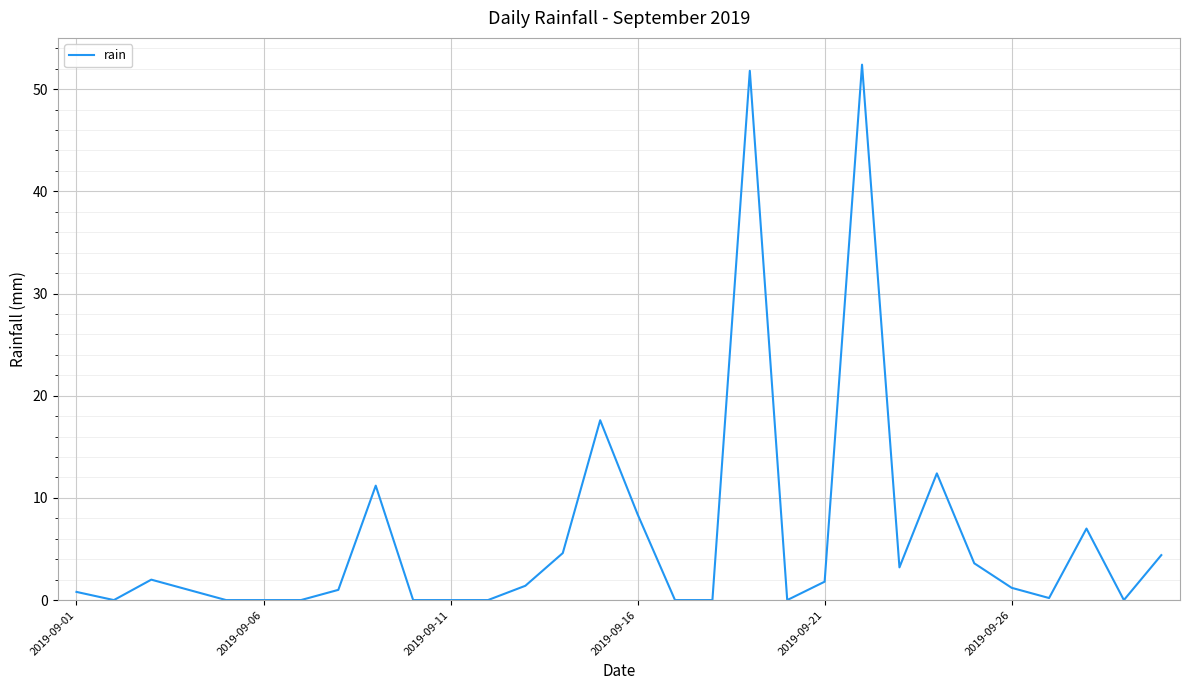

What is the maximum value shown in the chart?

52.4